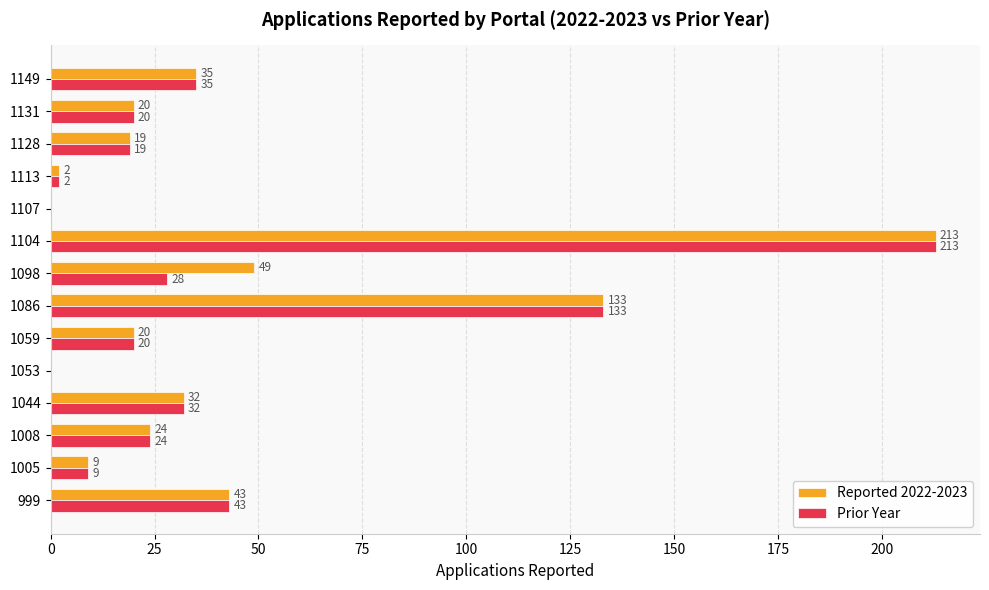

The Prior Year series shows 43 at 999. True or false?

True